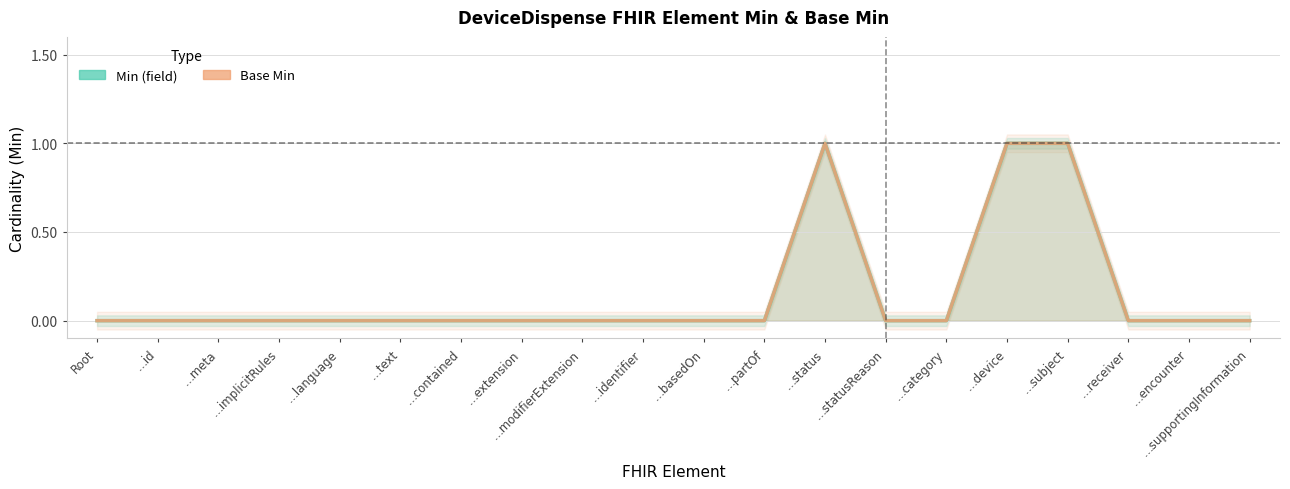

Does the chart display data point markers on the line(s)?

No